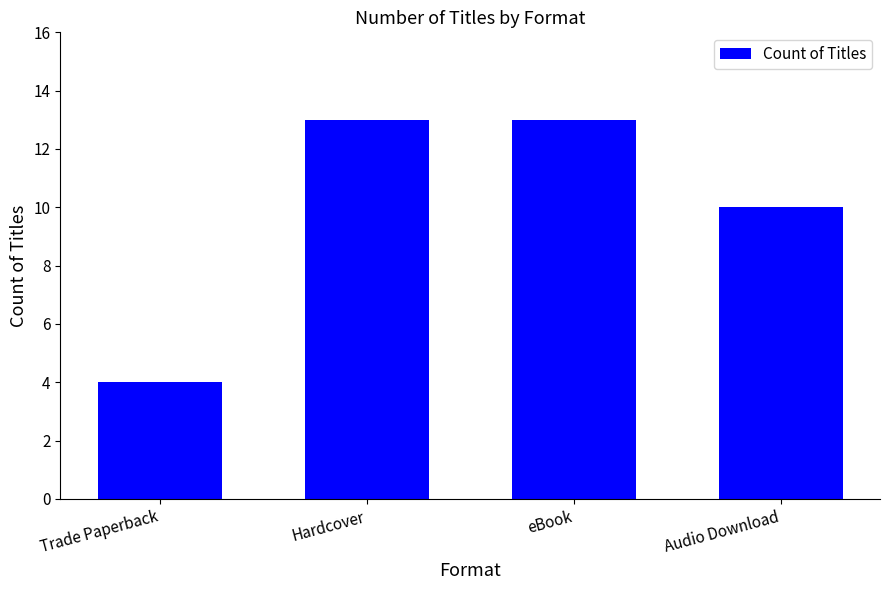

What is the sum of all values?

40